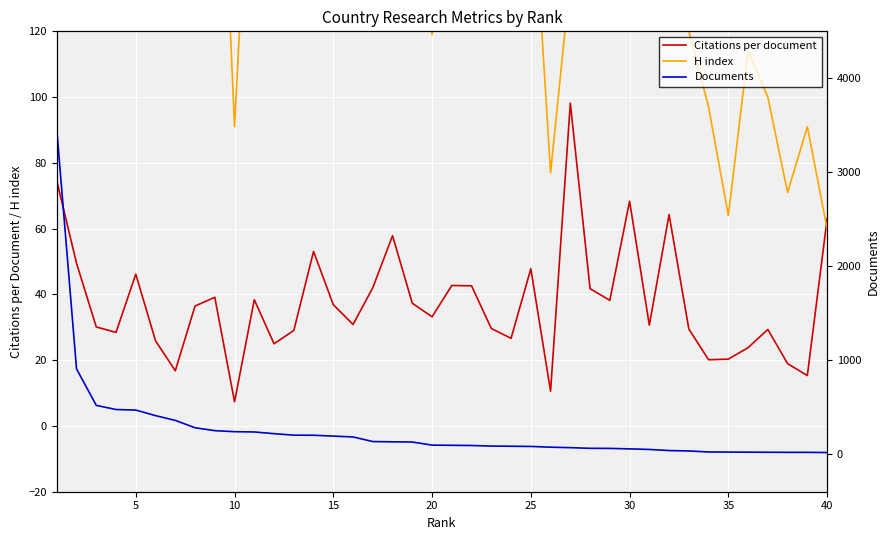

At which label does Citations per document reach its minimum?

10